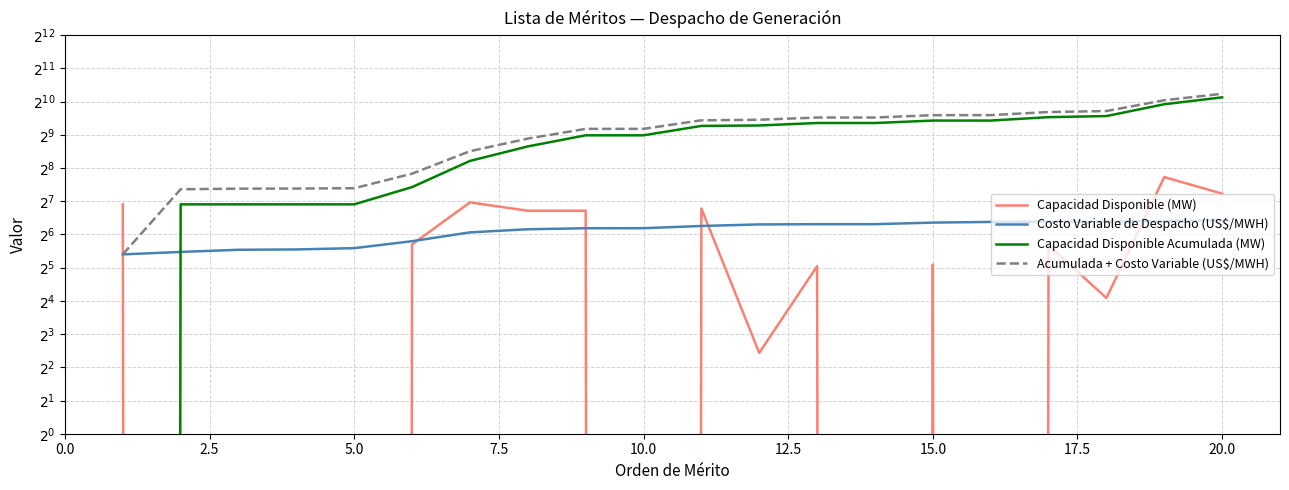

Reading left to right, transcribe all the data shown in this chart.

Capacidad Disponible (MW): 120.0	0.0	0.0	0.0	0.0	52.0	125.0	105.0	105.0	0.0	110.0	5.4	33.0	0.0	34.2	0.0	51.0	17.0	212.0	150.0
Costo Variable de Despacho (US$/MWH): 42.2	44.4	46.5	46.8	48.1	55.6	66.9	71.3	72.9	72.9	76.4	78.9	79.3	79.3	82.0	83.1	83.6	83.6	84.7	86.2
Capacidad Disponible Acumulada (MW): 0.0	120.0	120.0	120.0	120.0	172.0	297.0	402.0	507.0	507.0	617.0	622.4	655.4	655.4	689.6	689.6	740.6	757.6	969.6	1119.6
Acumulada + Costo Variable (US$/MWH): 42.2	164.4	166.5	166.8	168.1	227.6	363.9	473.4	579.9	579.9	693.4	701.3	734.7	734.7	771.6	772.7	824.2	841.2	1054.3	1205.8